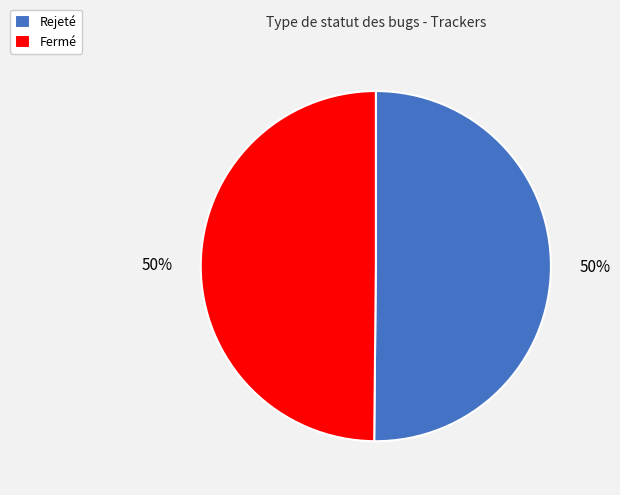

Combined, do Fermé and Rejeté account for over 50%?

Yes